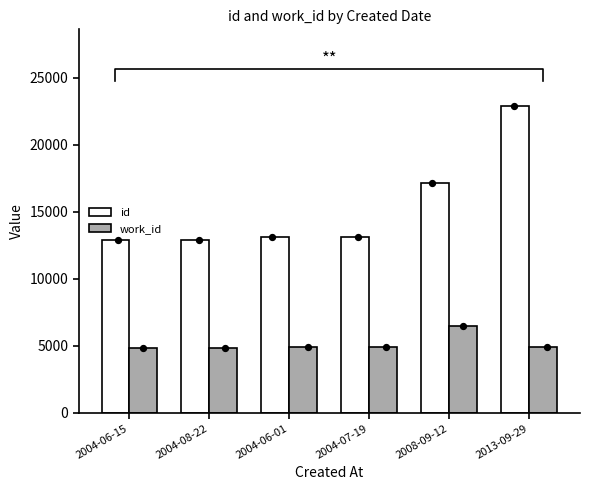

Is the value of work_id at 2004-07-19 greater than the value of id at 2004-06-15?

No